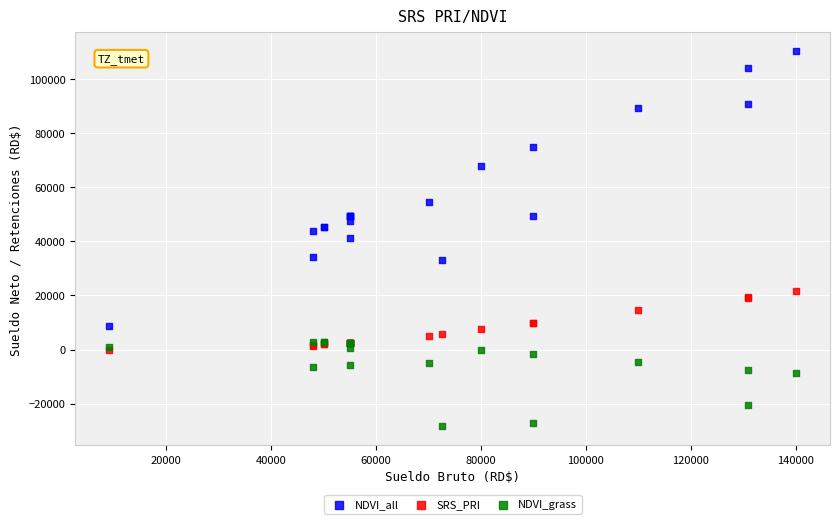

In the NDVI_all series, what Y value is closest to 59418?

54368.4